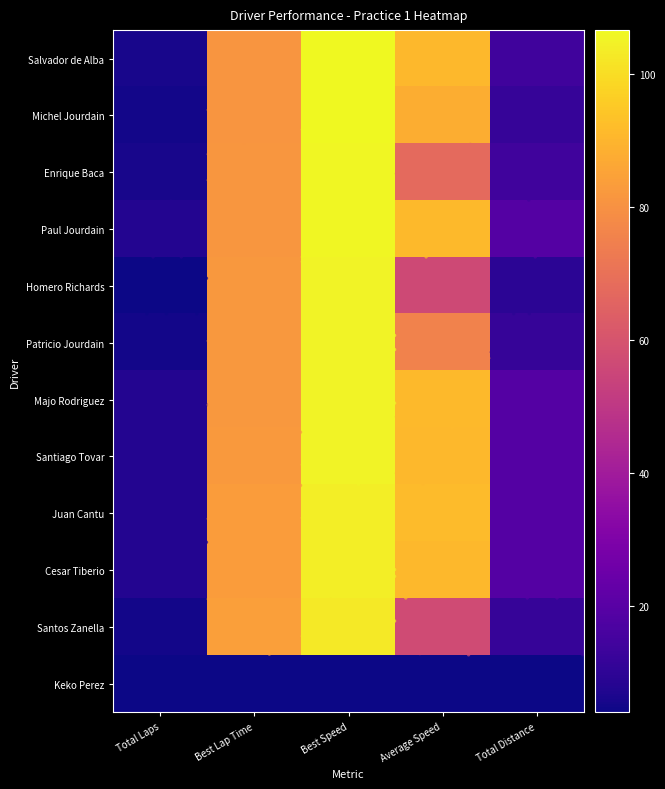

Between Best Speed and Average Speed, which is larger?

Best Speed